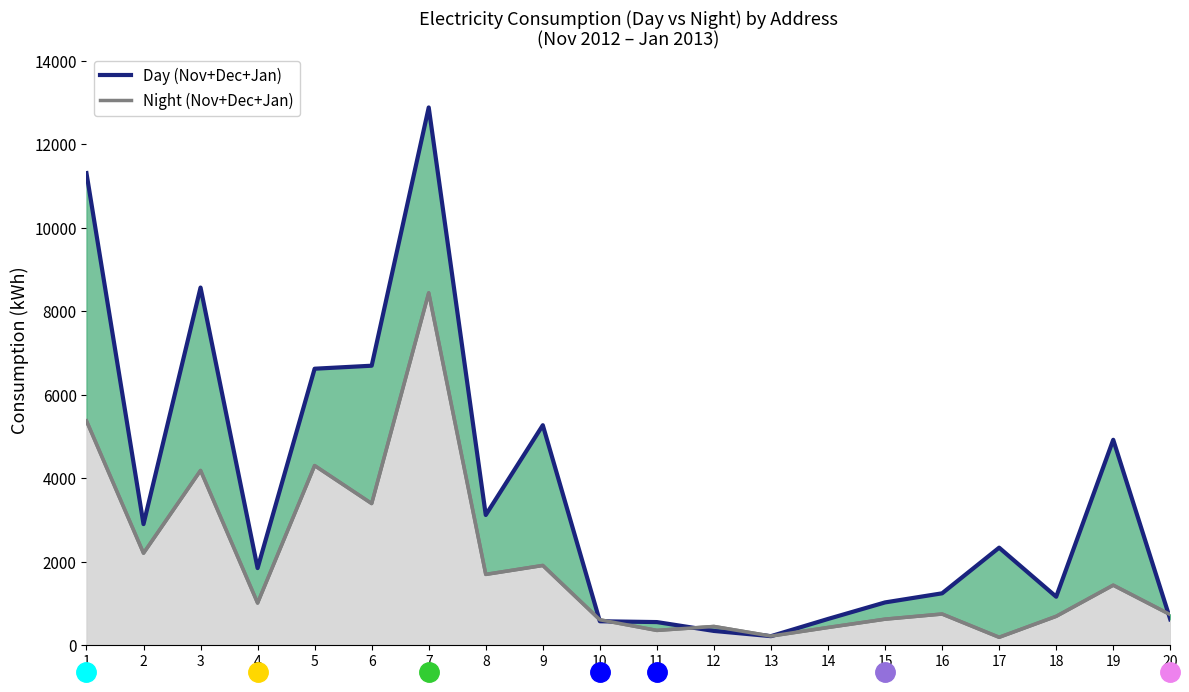

How many interior local valleys does the Day (Nov+Dec+Jan) series have?

5